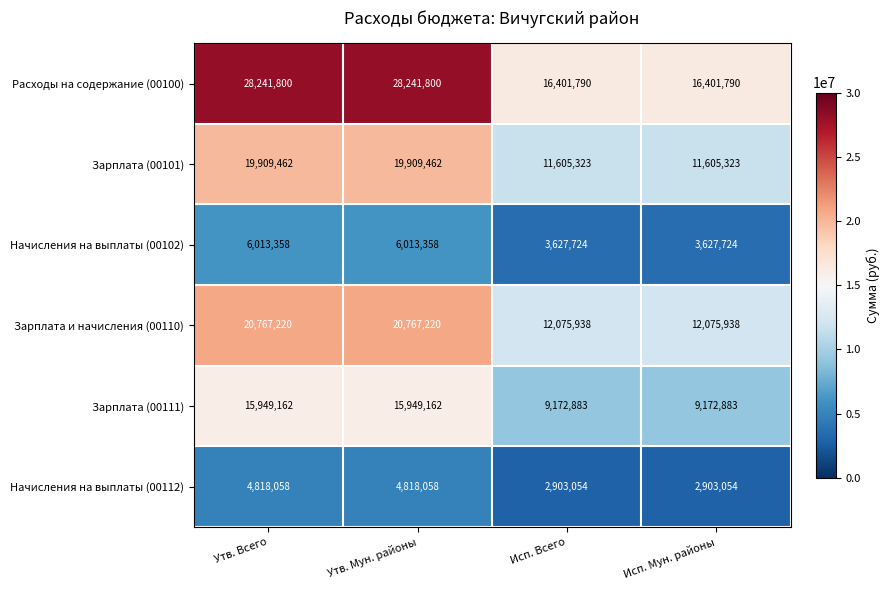

Which series has the widest spread of values?

Расходы на содержание (00100)